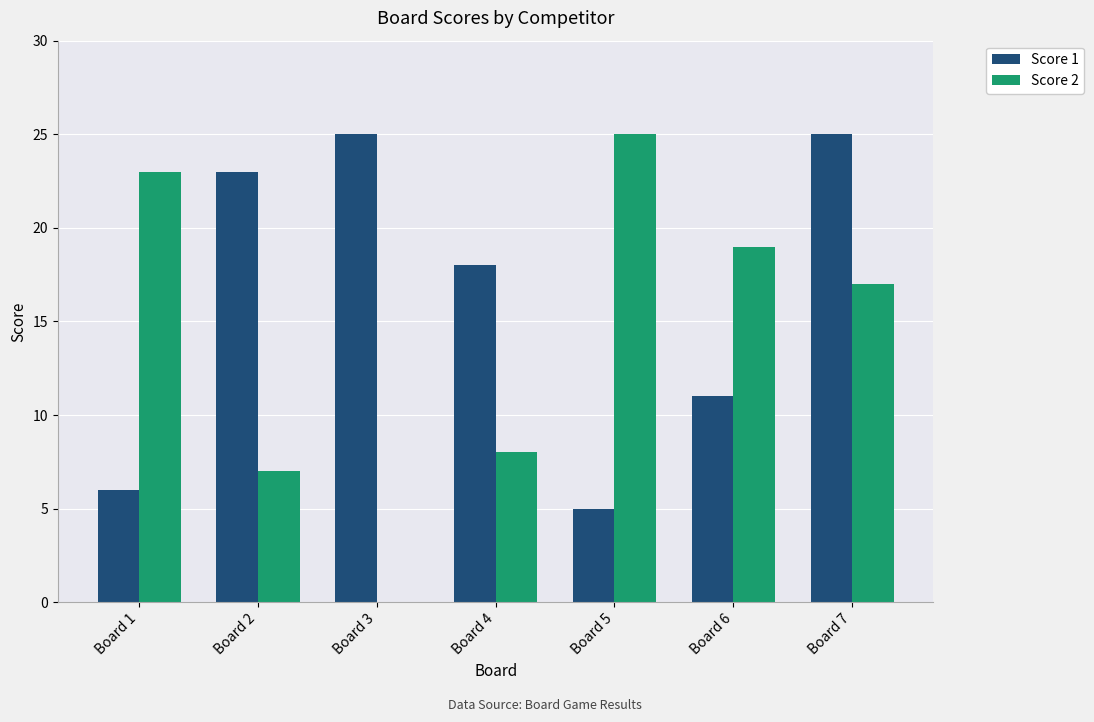

True or false: Score 2 has a value of 11 at Board 4.

False